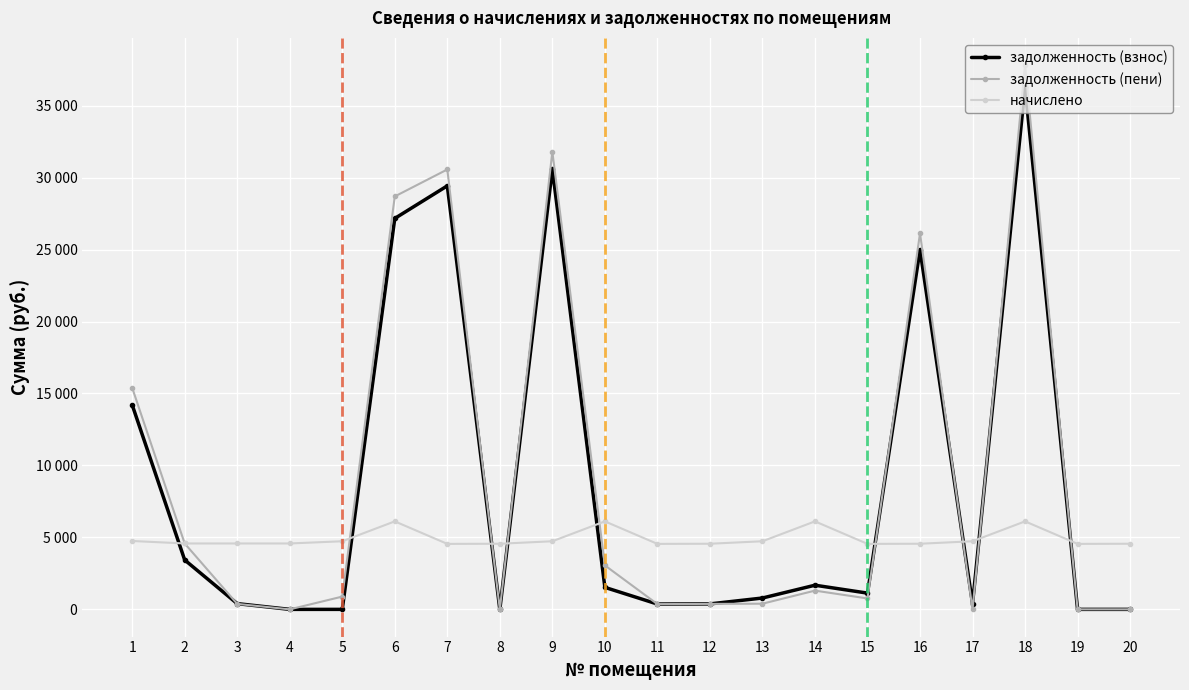

What are all the series names shown in the legend?

задолженность (взнос), задолженность (пени), начислено